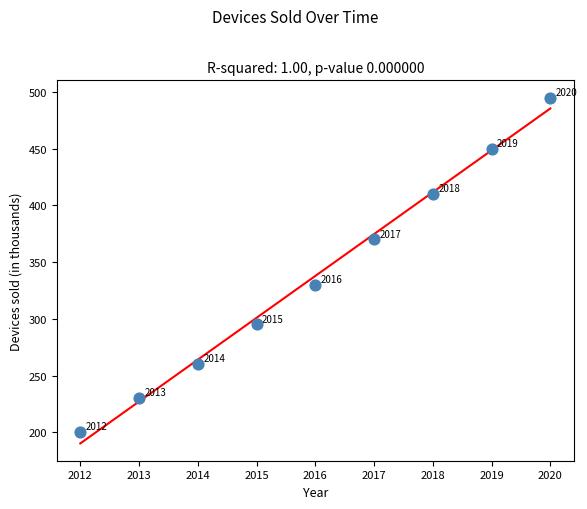

What is the range of Y values (max minus min)?

295